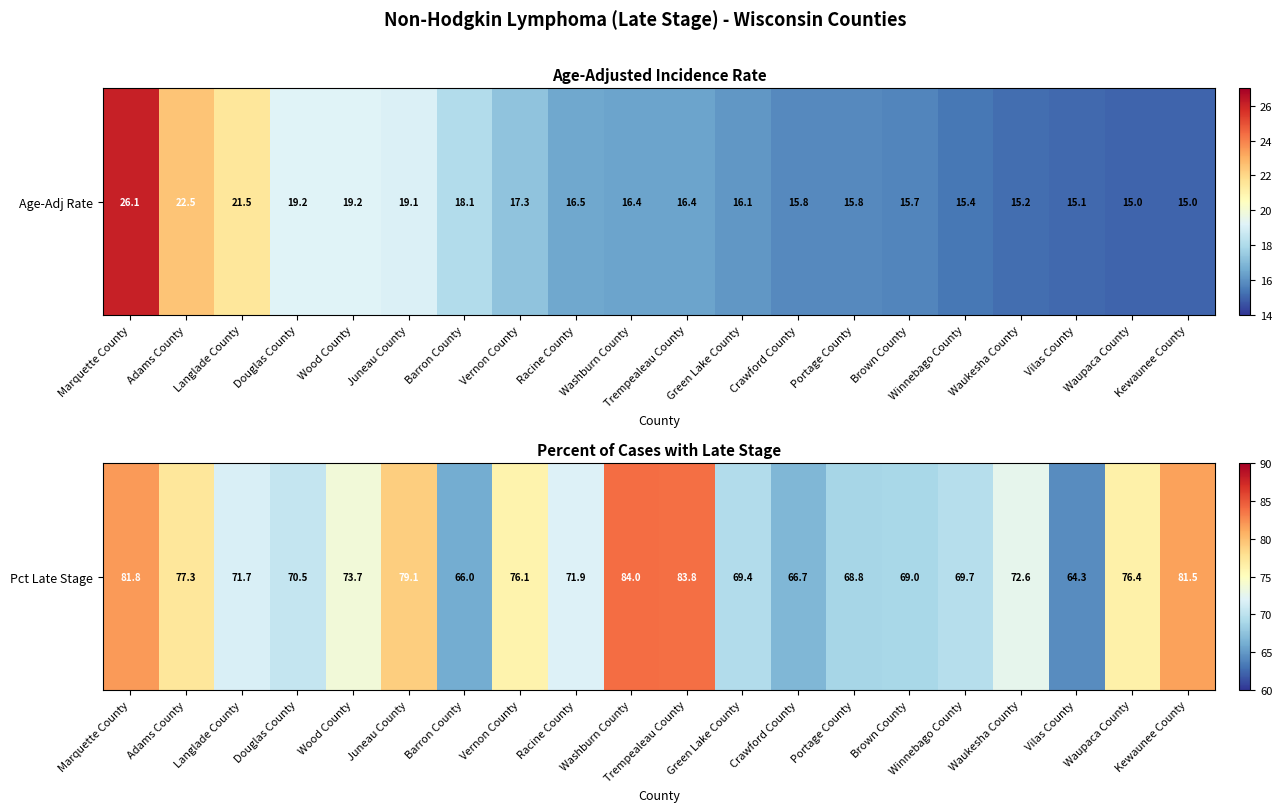

What is the average value?

73.7